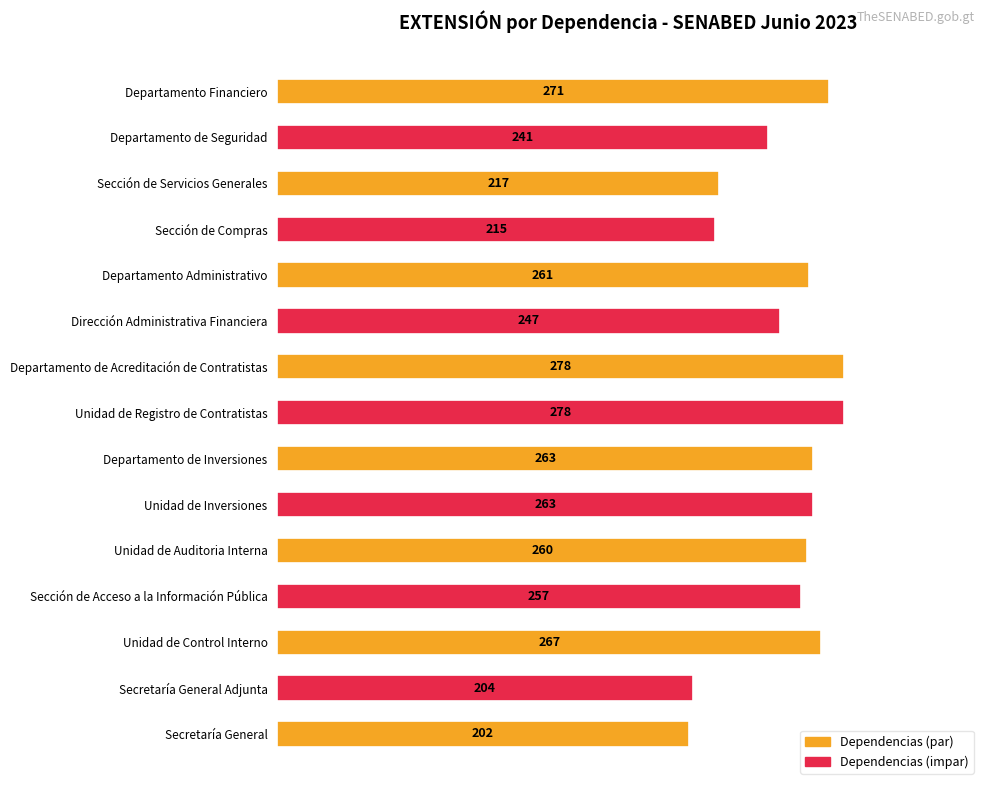

Are the bars horizontal?

Yes